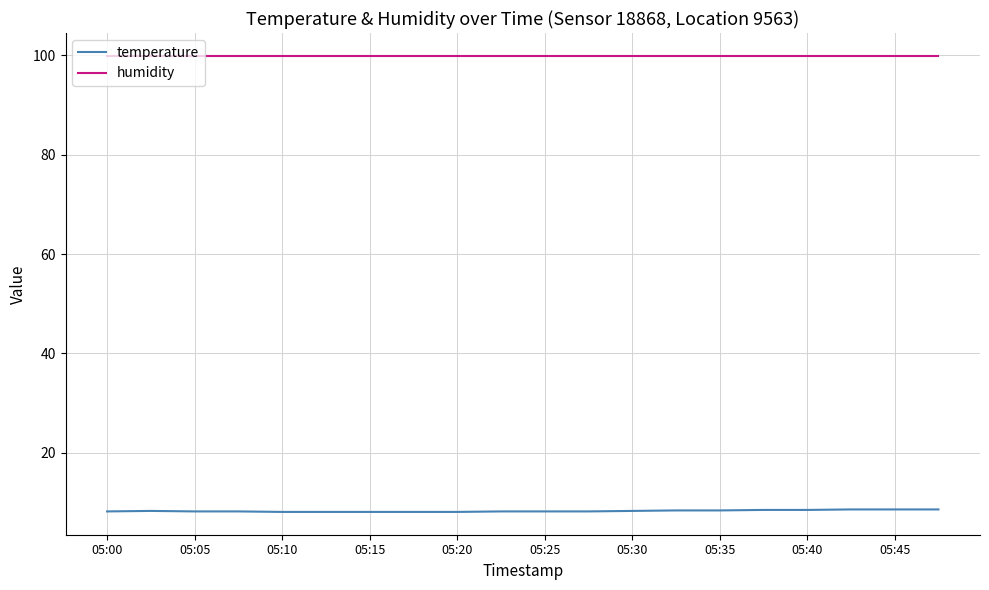

Which series has the widest spread of values?

temperature